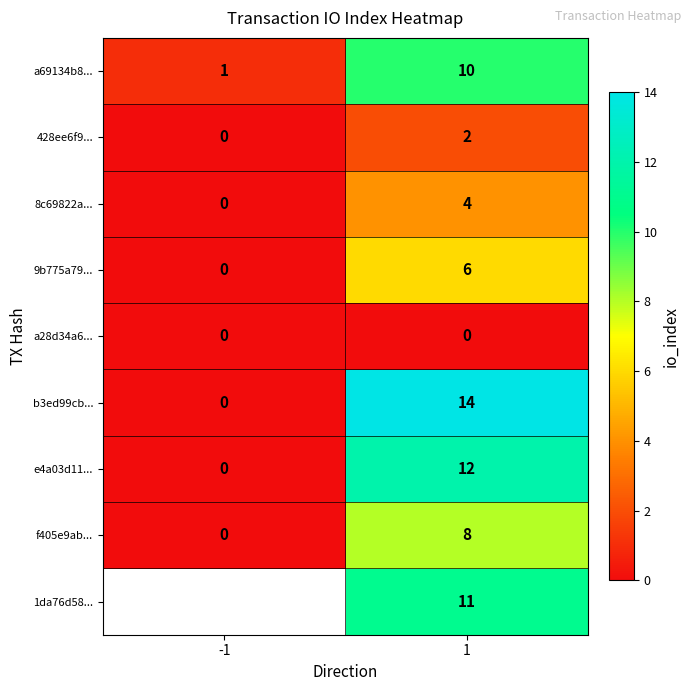

What is the difference between the a69134b8... values at 1 and -1?

9